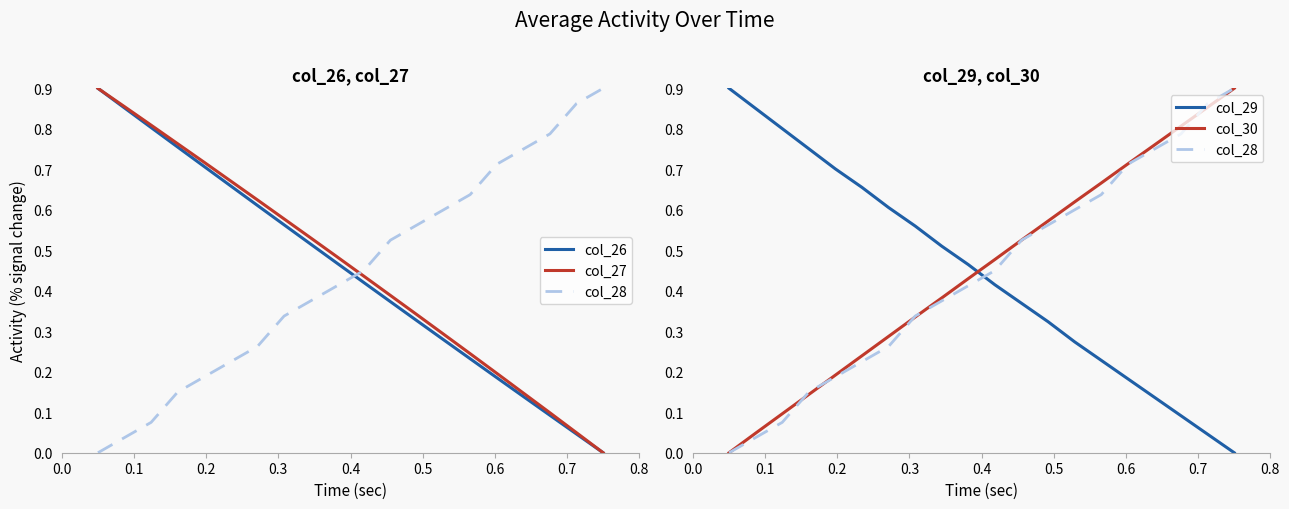

Reading left to right, what are all the values shown in this chart?

col_26: 0.9	0.9	0.8	0.8	0.7	0.7	0.6	0.6	0.5	0.5	0.4	0.4	0.3	0.3	0.2	0.2	0.1	0.1	0.0	0.0
col_27: 0.9	0.9	0.8	0.8	0.7	0.7	0.6	0.6	0.5	0.5	0.4	0.4	0.3	0.3	0.2	0.2	0.1	0.1	0.0	0.0
col_28: 0.0	0.0	0.1	0.1	0.2	0.2	0.3	0.3	0.4	0.4	0.4	0.5	0.6	0.6	0.6	0.7	0.8	0.8	0.9	0.9
col_29: 0.9	0.9	0.8	0.8	0.7	0.7	0.6	0.6	0.5	0.5	0.4	0.4	0.3	0.3	0.2	0.2	0.1	0.1	0.0	0.0
col_30: 0.0	0.0	0.1	0.1	0.2	0.2	0.3	0.3	0.4	0.4	0.5	0.5	0.6	0.6	0.7	0.7	0.8	0.8	0.9	0.9